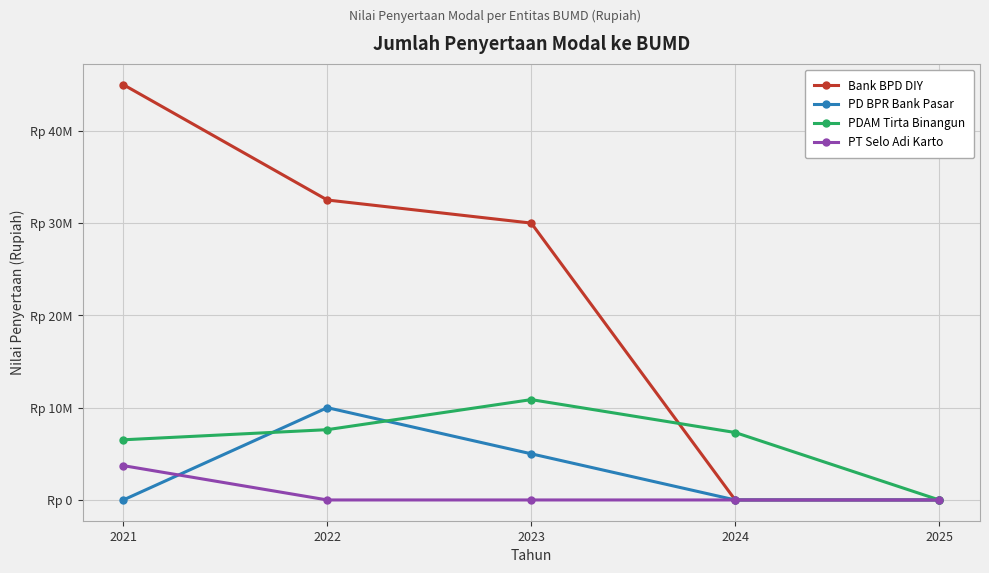

At 2025, list the series in order from largest to smallest.

Bank BPD DIY, PD BPR Bank Pasar, PDAM Tirta Binangun, PT Selo Adi Karto